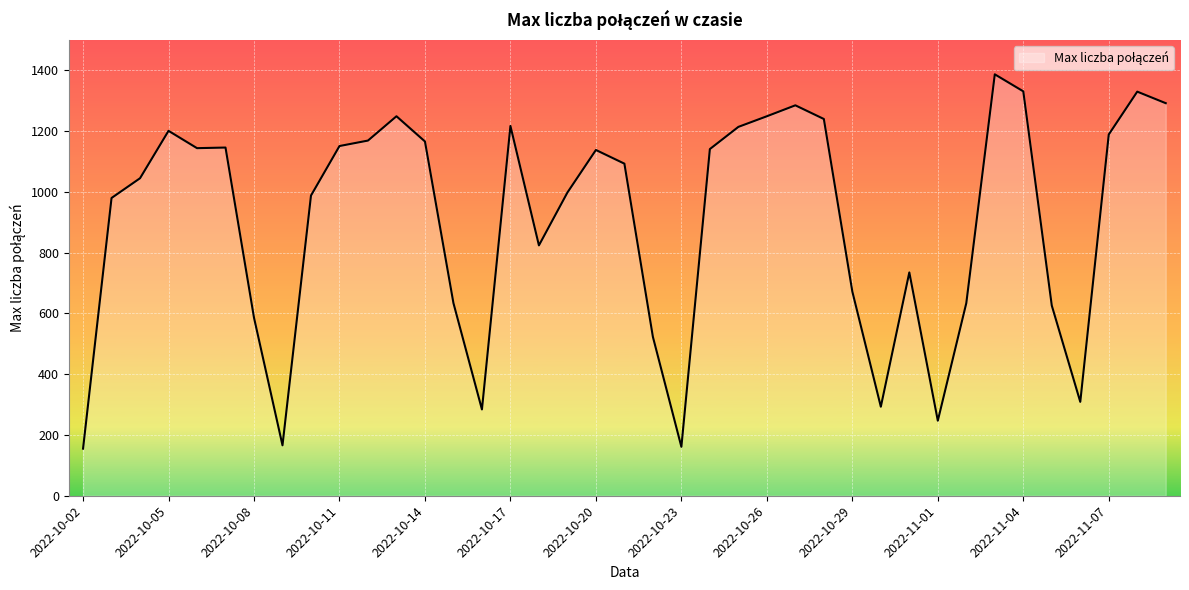

What is the minimum value shown in the chart?

155